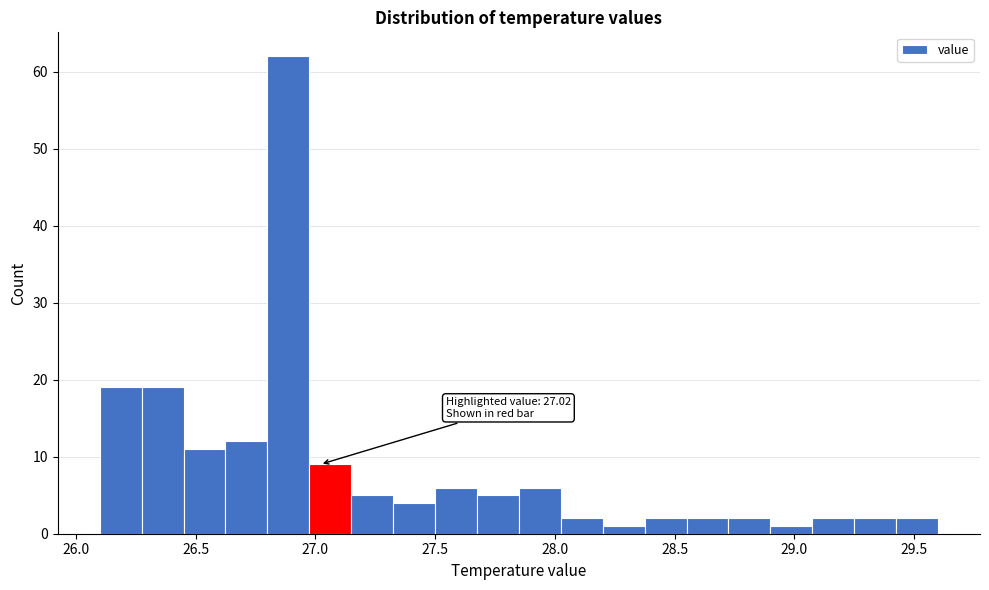

Around what value on the x-axis is the tallest bar? Give the approximate position of its centre, as read against the axis.

26.90